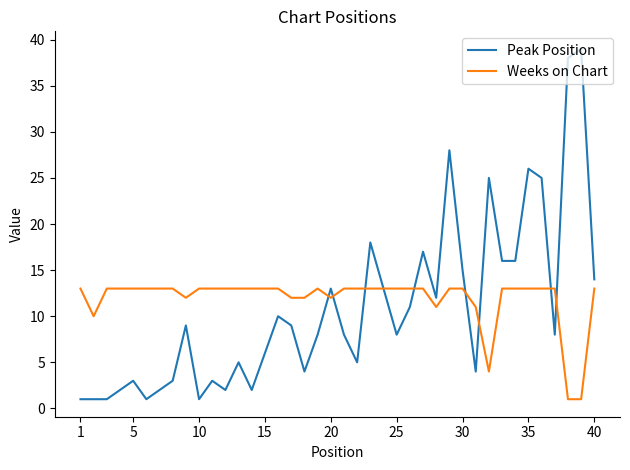

What is the highest value of the Weeks on Chart series?

13